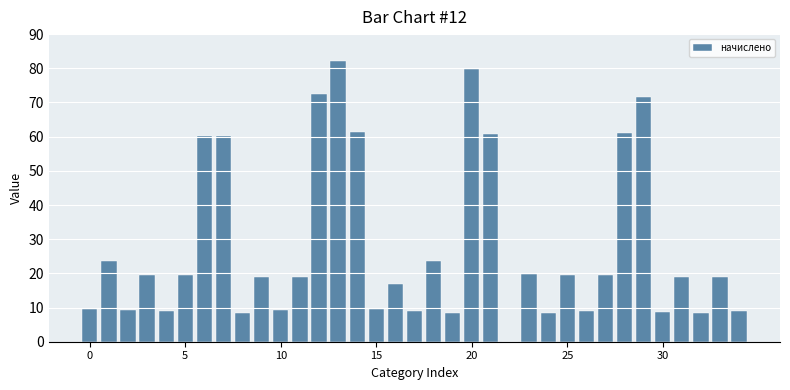

What is the average value?

27.5